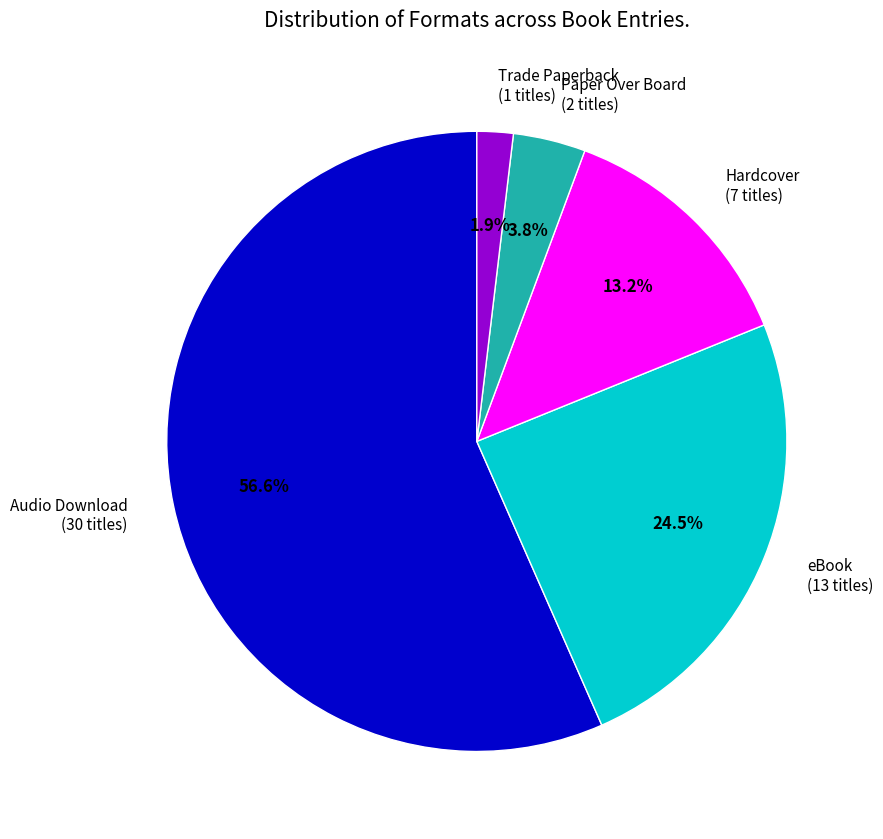

What is the majority slice?

Audio Download (30 titles)